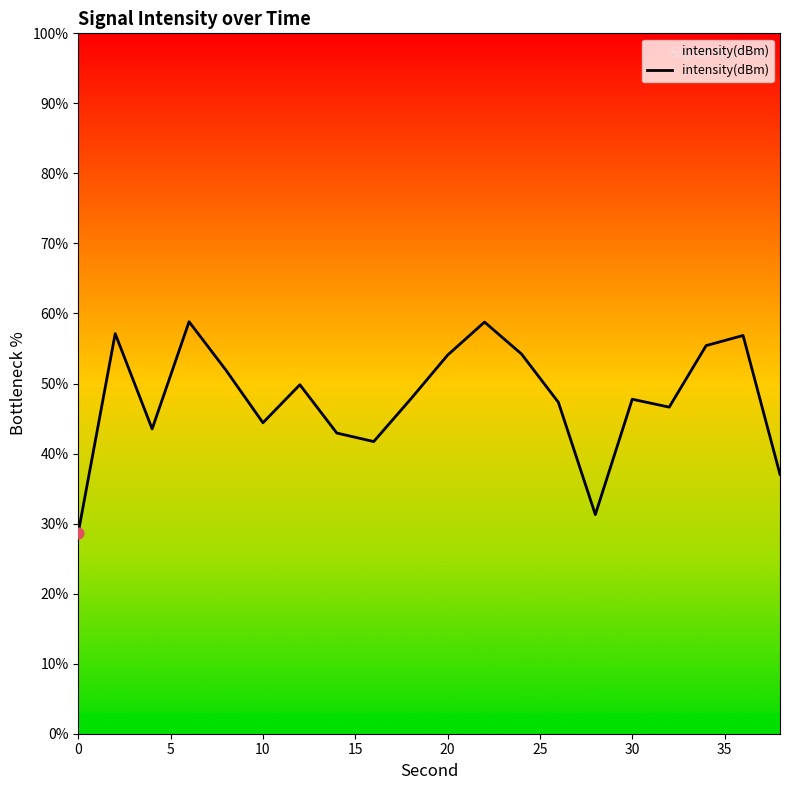

What is the smallest value displayed?

28.7